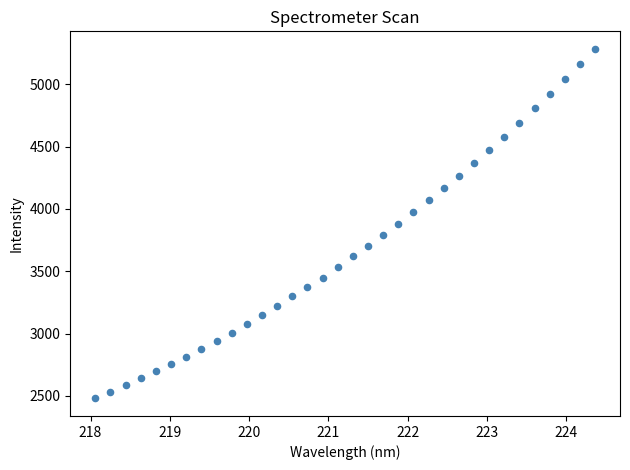

What is the range of X values (max minus min)?

6.3